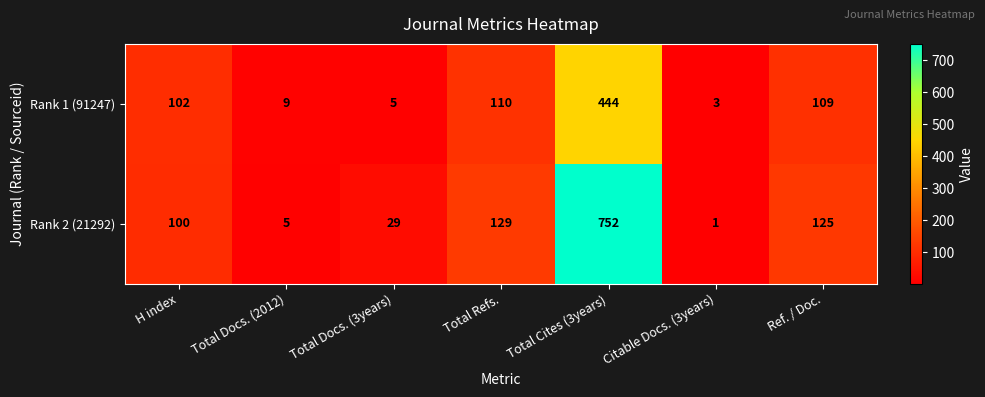

At which category is the sum across all series the highest?

Total Cites (3years)